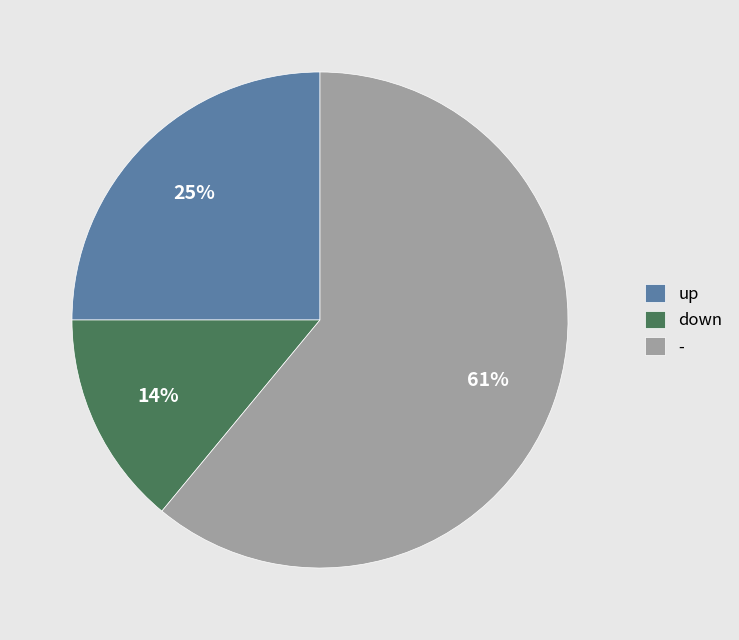

Which category has the smallest portion of the pie?

down